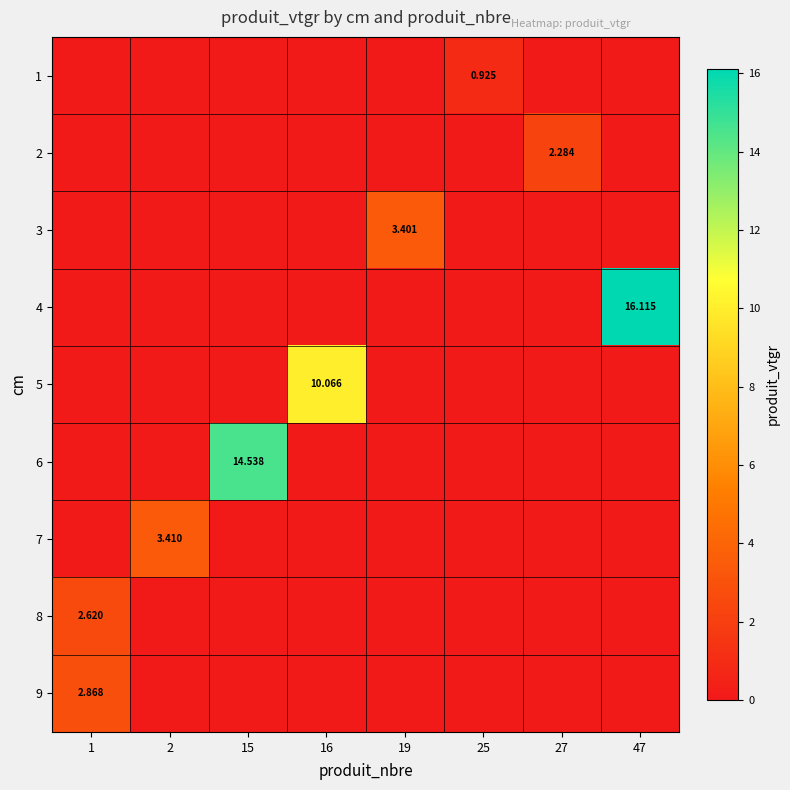

Is the value of 9 at 1 greater than the value of 4 at 47?

No